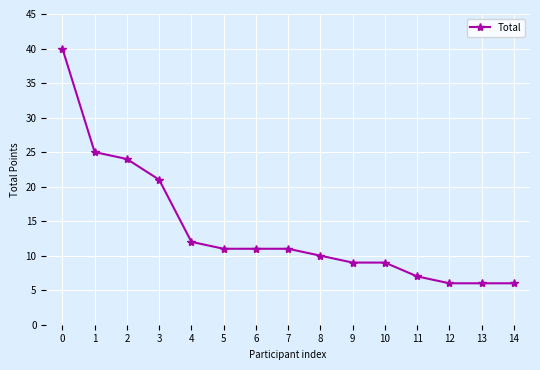

Reading left to right, extract all data points from this chart.

0=40	1=25	2=24	3=21	4=12	5=11	6=11	7=11	8=10	9=9	10=9	11=7	12=6	13=6	14=6